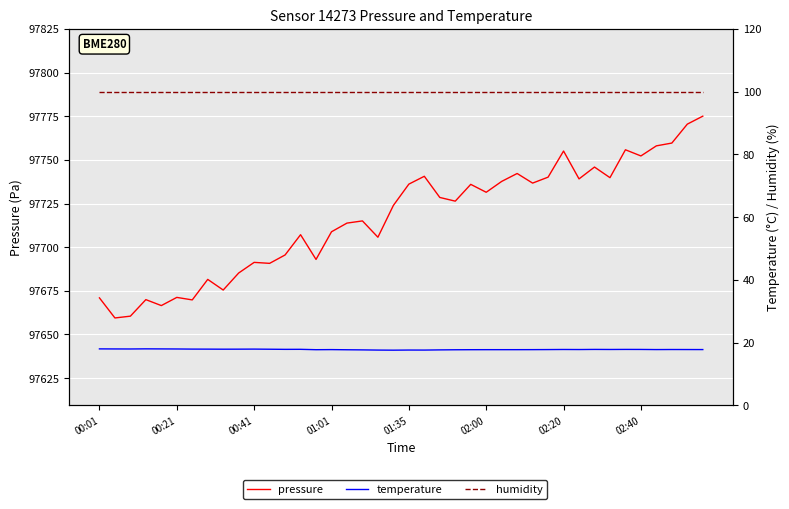

True or false: pressure and humidity cross at least once.

False